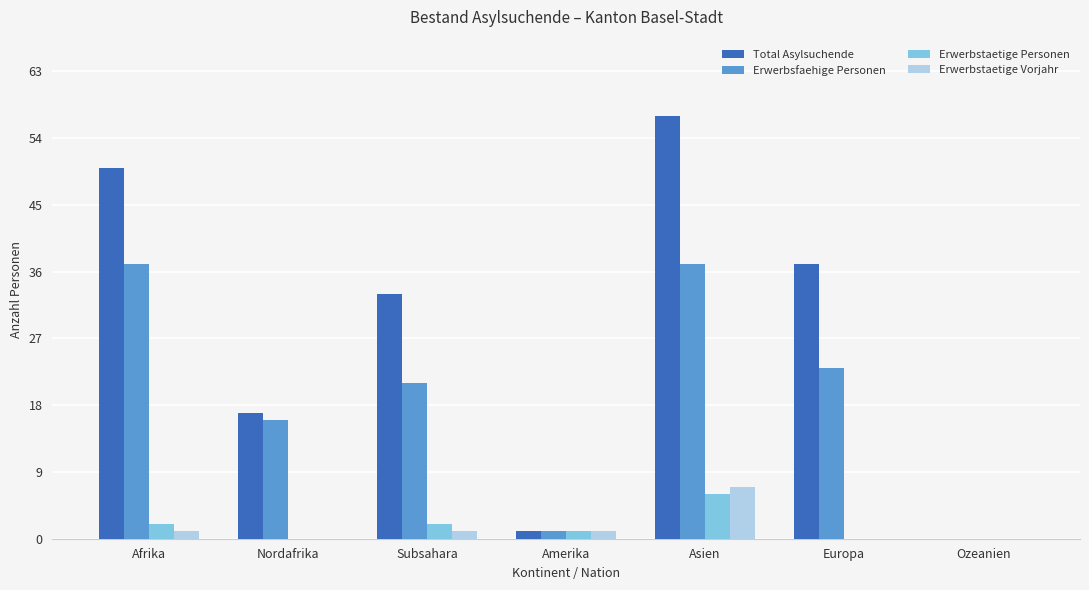

How many groups of bars are there?

7